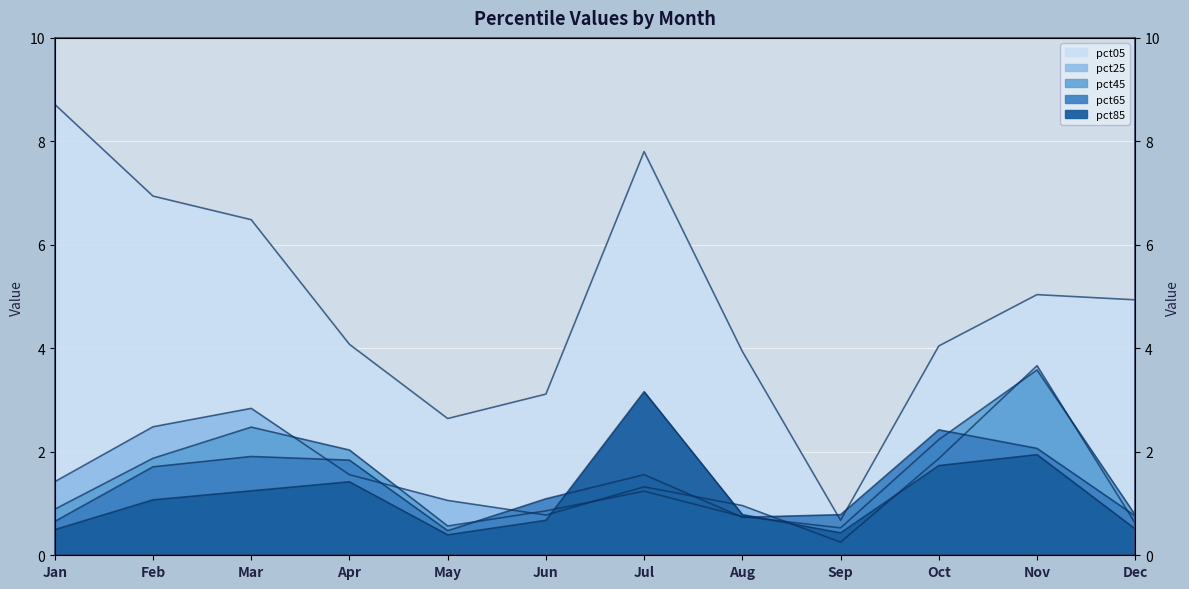

What is the sum of all pct05 values?

58.4